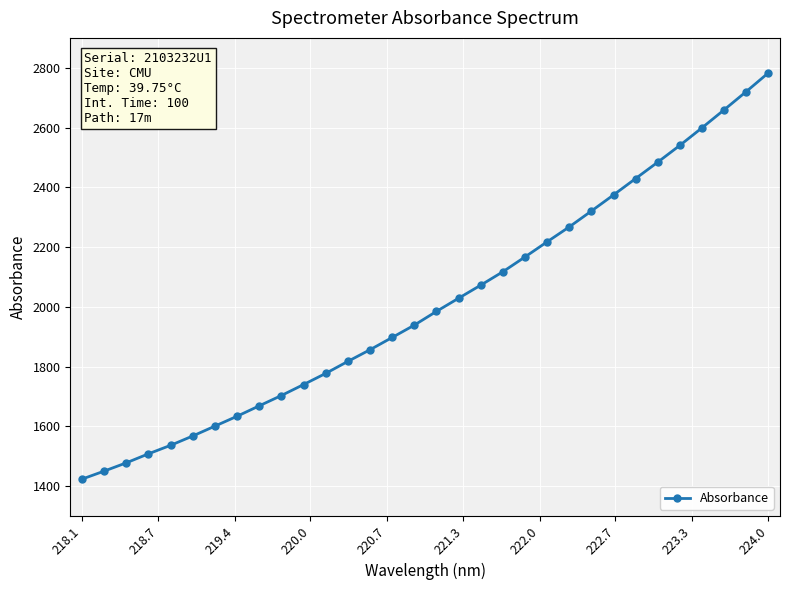

What is the value of the 31st point from the left?

2720.5